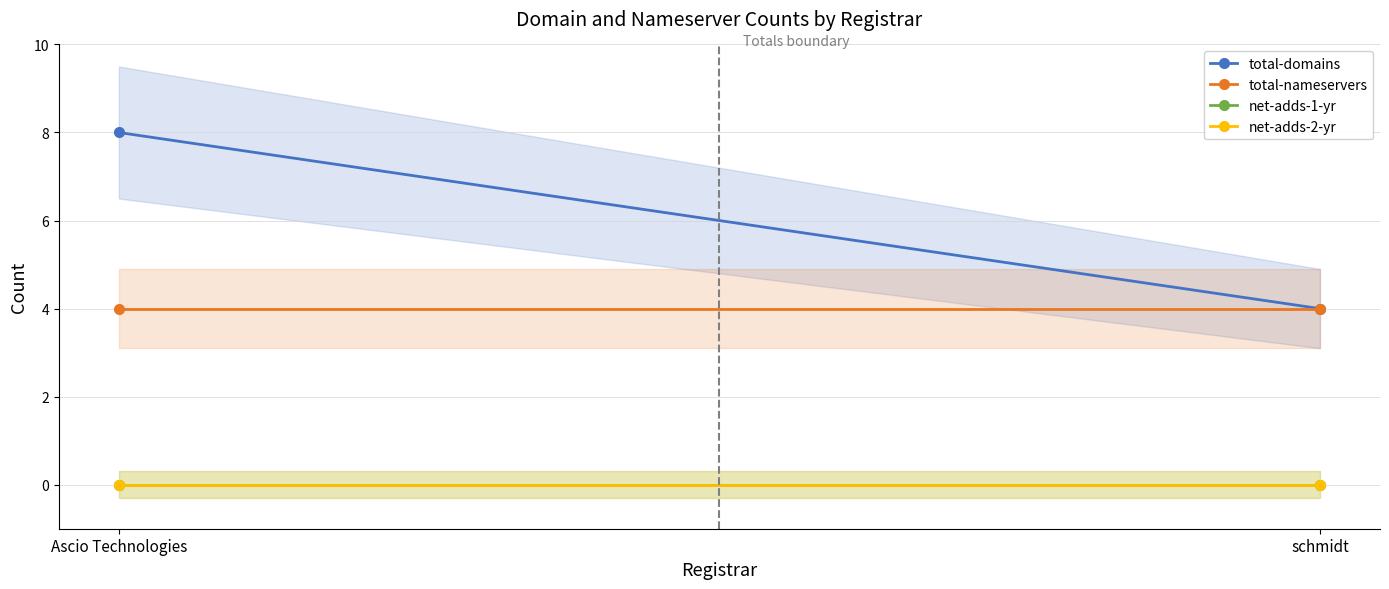

Which has a higher value, schmidt or Ascio Technologies?

Ascio Technologies